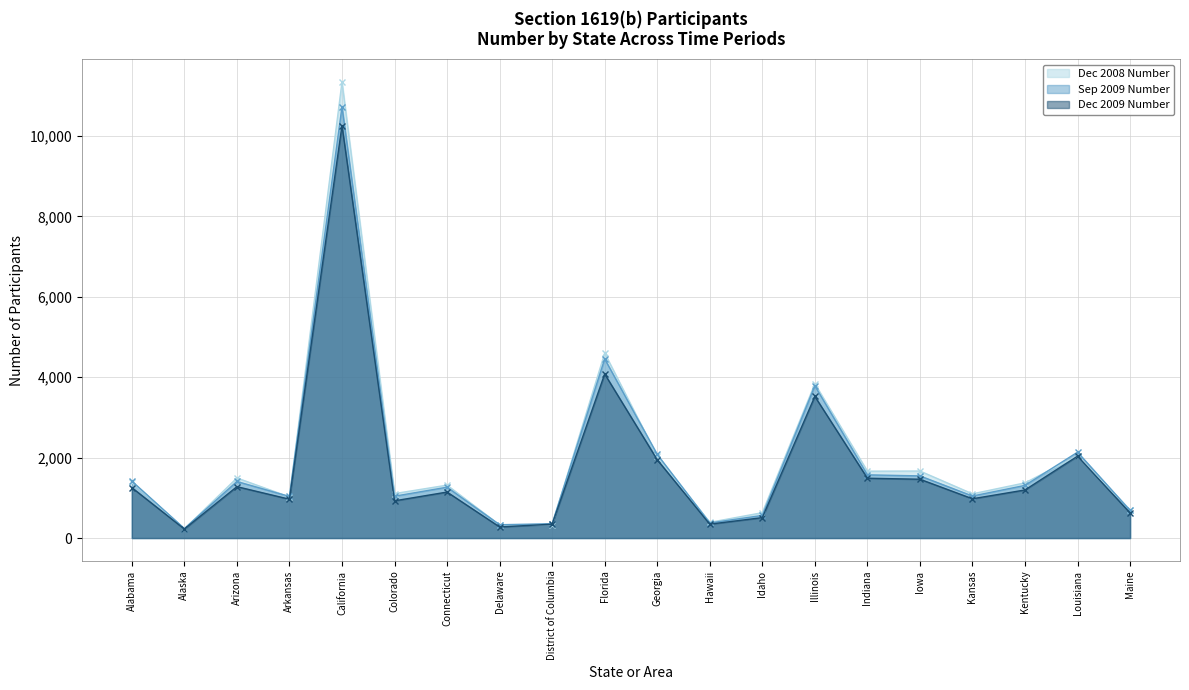

True or false: Sep 2009 Number and Dec 2009 Number cross at least once.

False